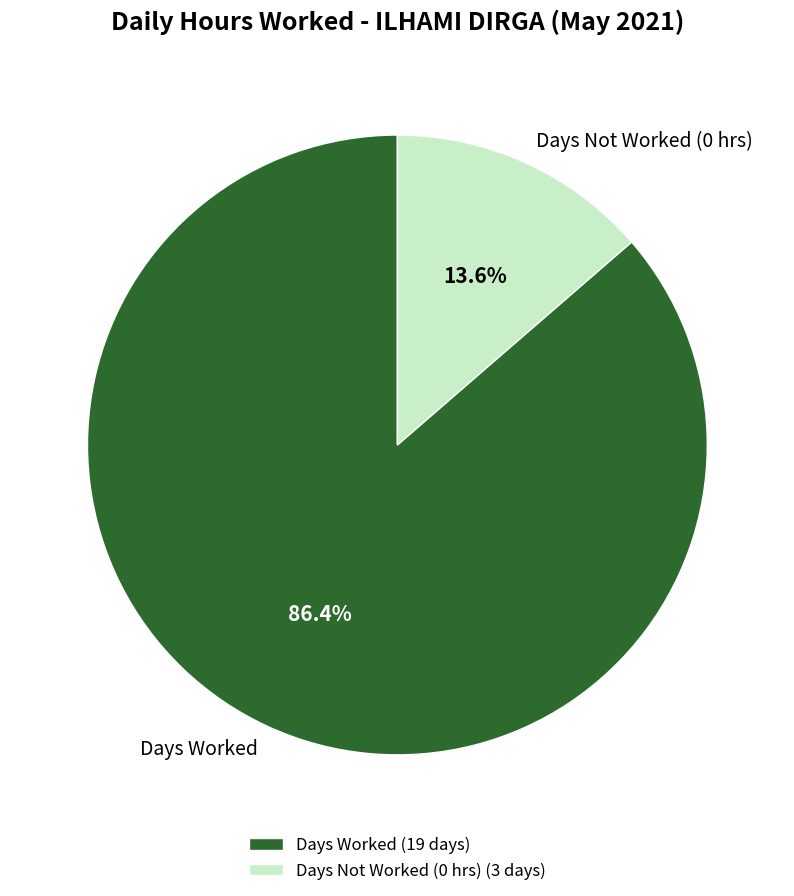

Combined, what portion of the pie is Days Not Worked (0 hrs) and Days Worked?

100.0%